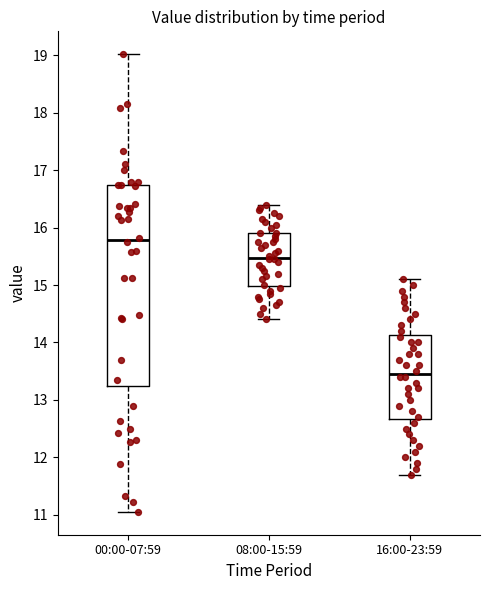

Where does the lower whisker of the box for 00:00-07:59 end on the y-axis? The values are not printed on the chart, so give them approximately, as read against the axis.

11.1